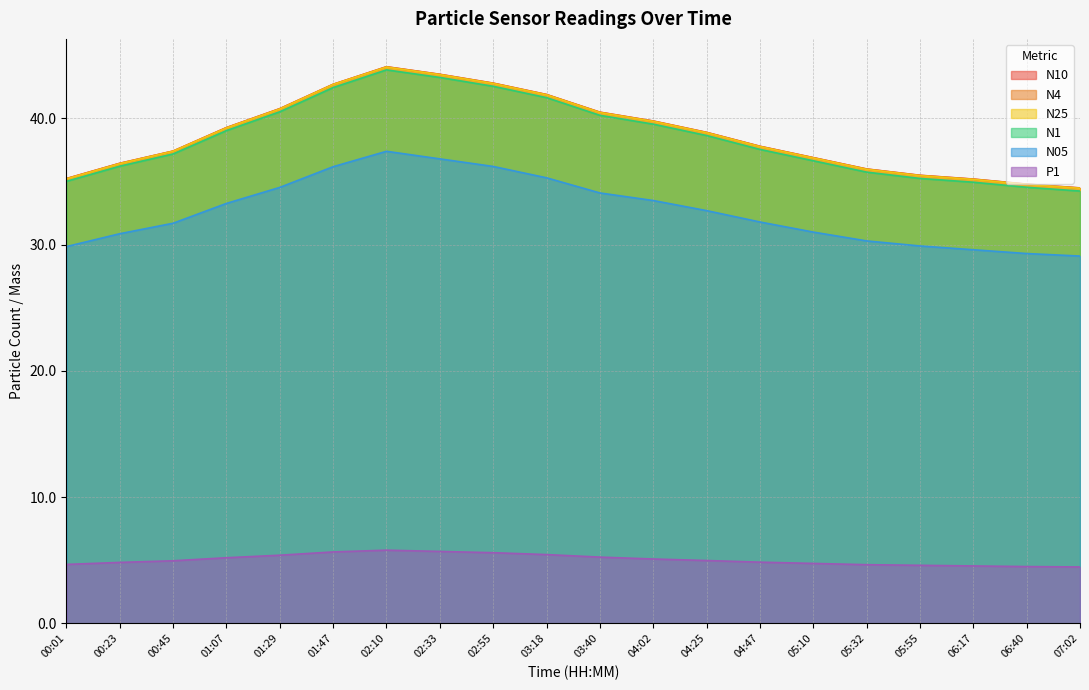

What position from the right is 03:40?

10